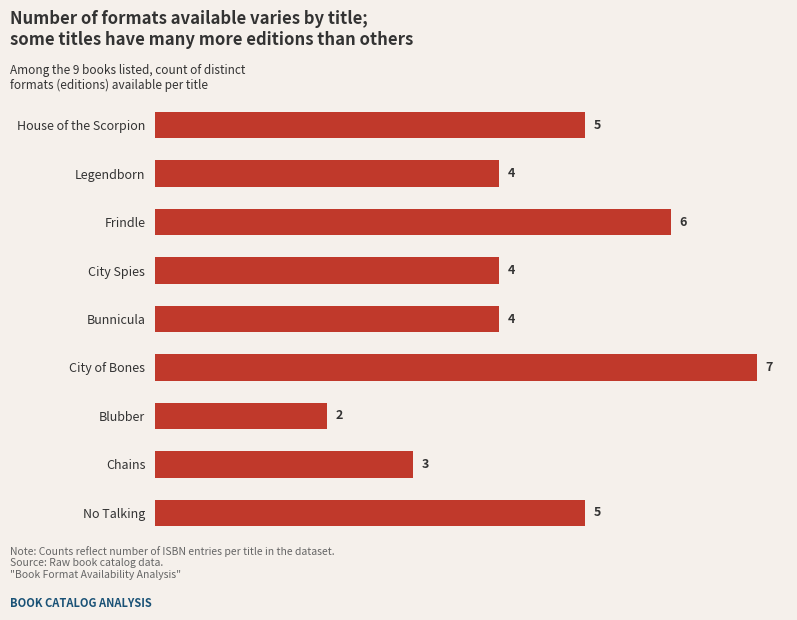

Reading top to bottom, transcribe all the data shown in this chart.

House of the Scorpion=5	Legendborn=4	Frindle=6	City Spies=4	Bunnicula=4	City of Bones=7	Blubber=2	Chains=3	No Talking=5